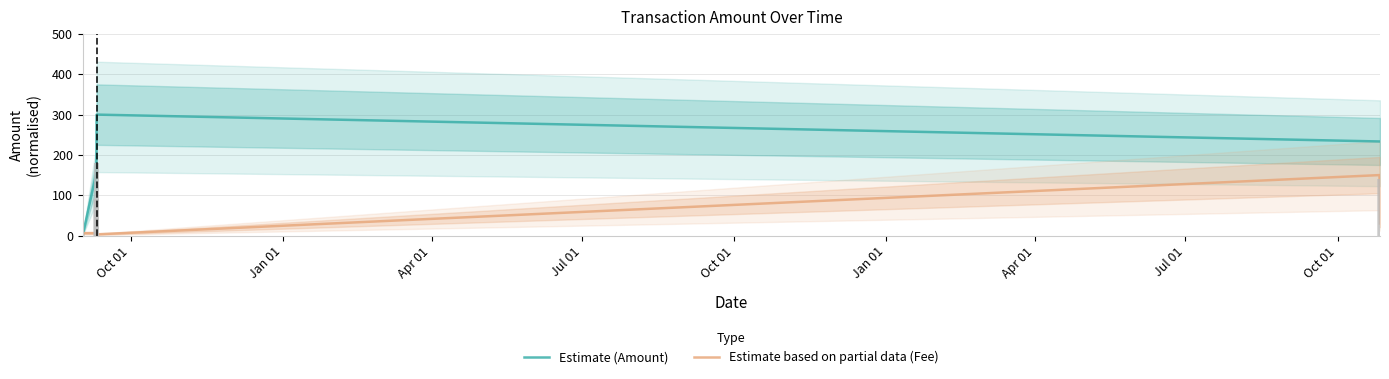

Does the chart contain stacked bars?

No